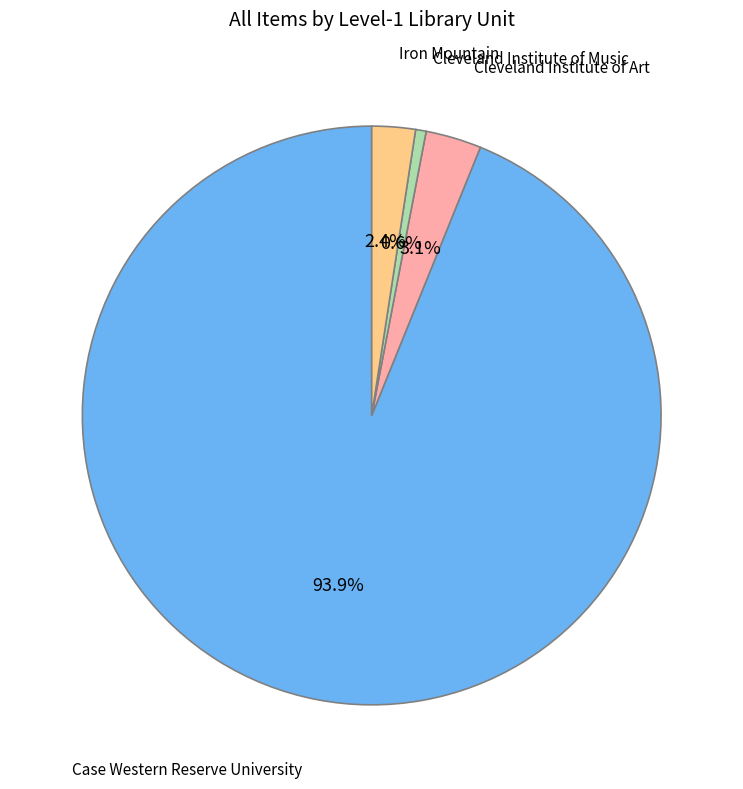

Is there a majority slice in this chart?

Yes